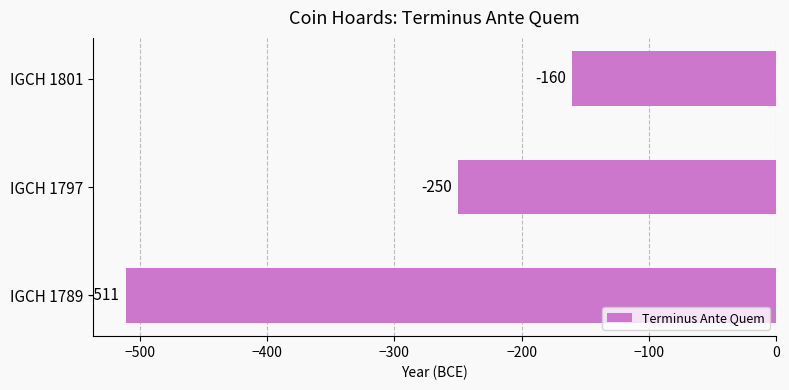

Which has a higher value, IGCH 1801 or IGCH 1789?

IGCH 1801